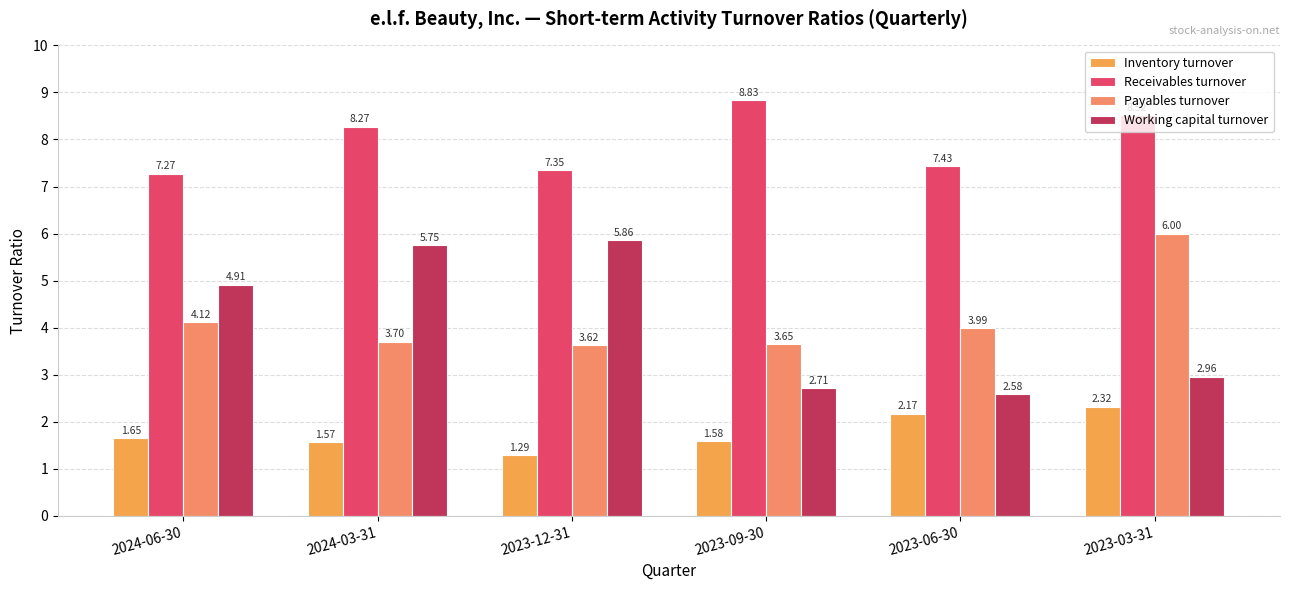

At how many categories does at least one series exceed 2?

6